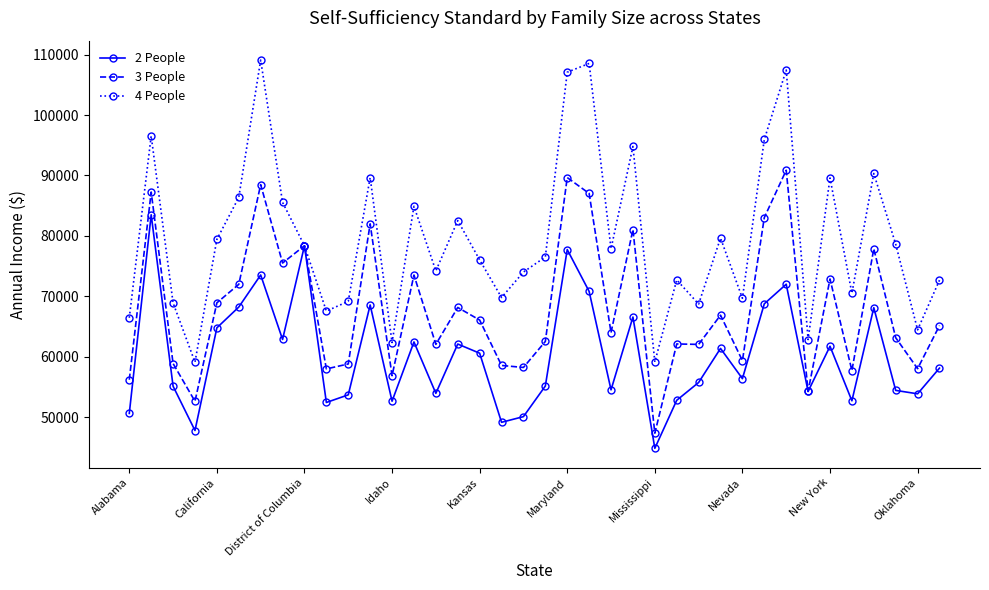

What is the smallest value displayed?

44832